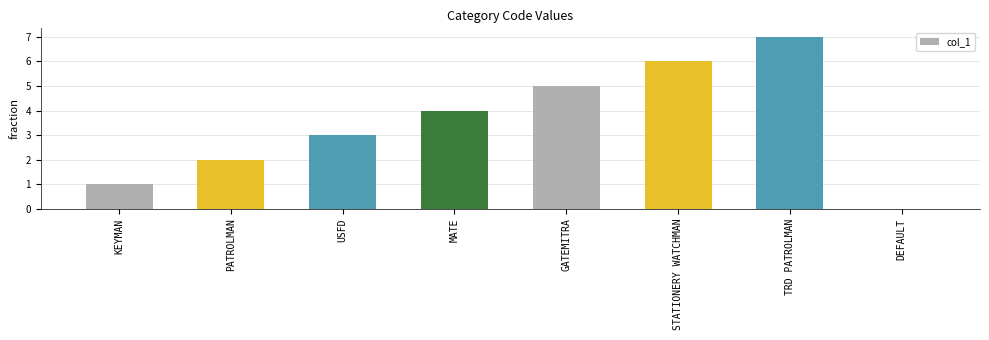

Between GATEMITRA and PATROLMAN, which is larger?

GATEMITRA